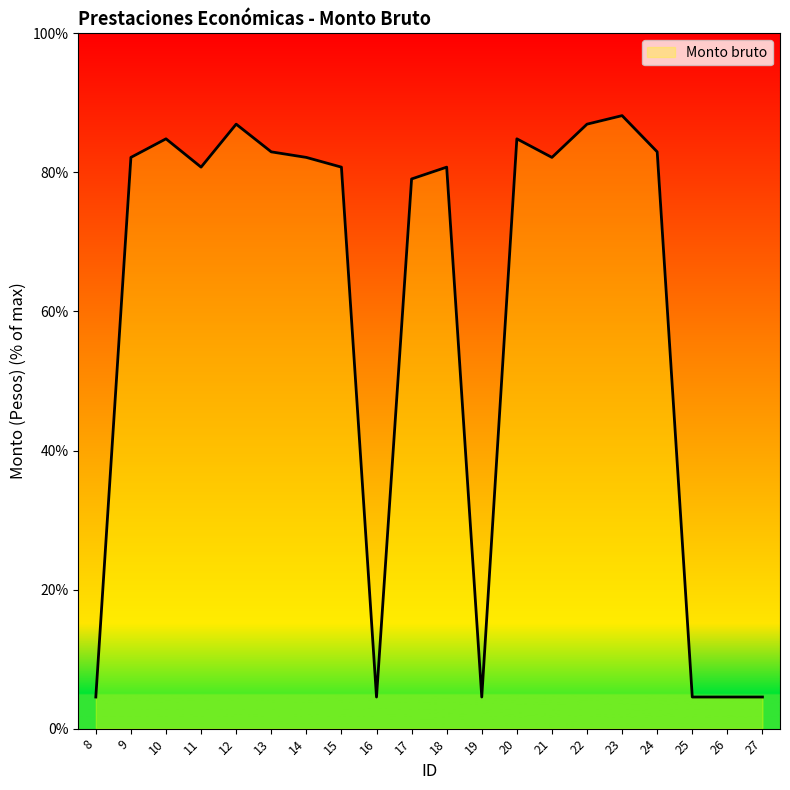

Where is the data nearest to the value 46?

17